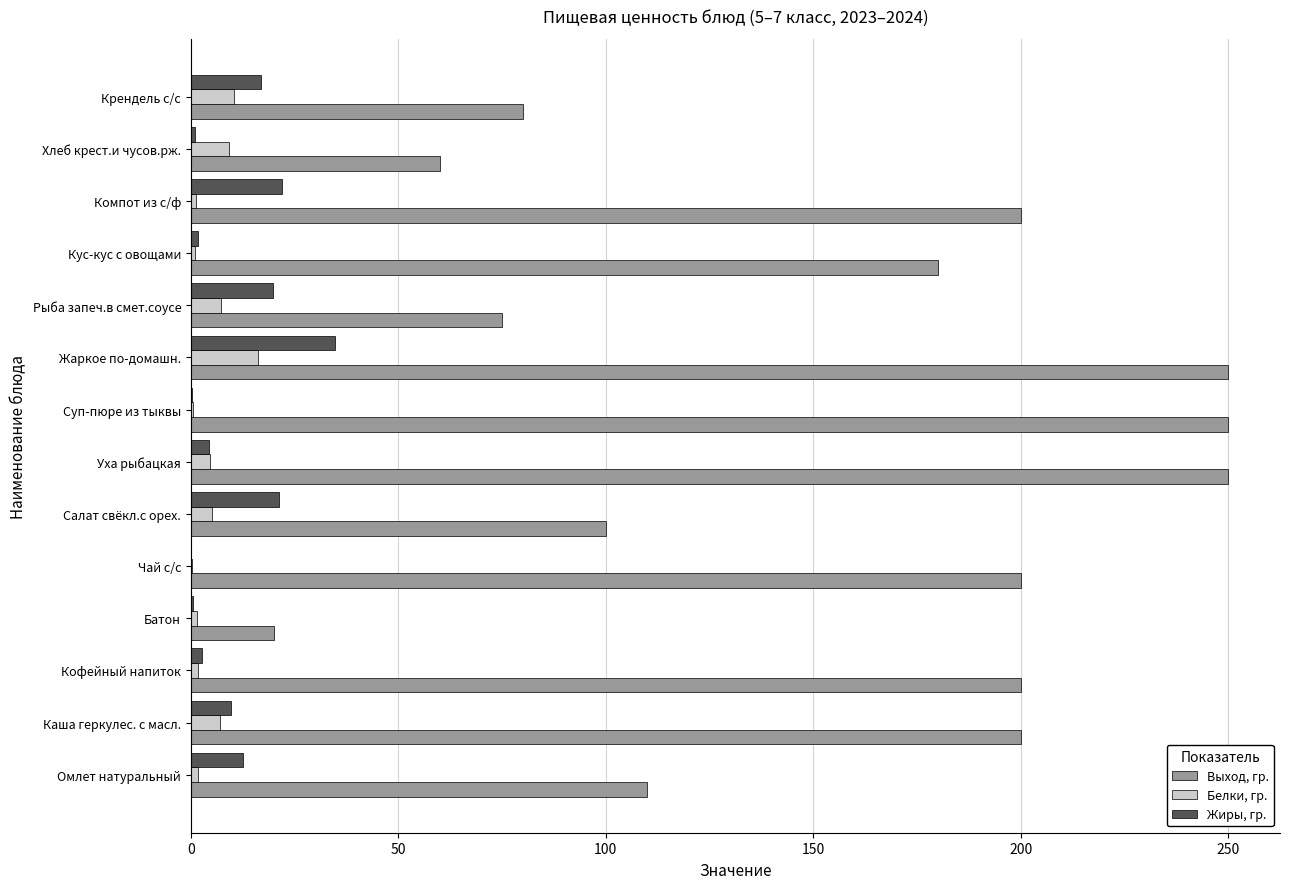

At which label does Жиры, гр. reach its peak?

Жаркое по-домашн.